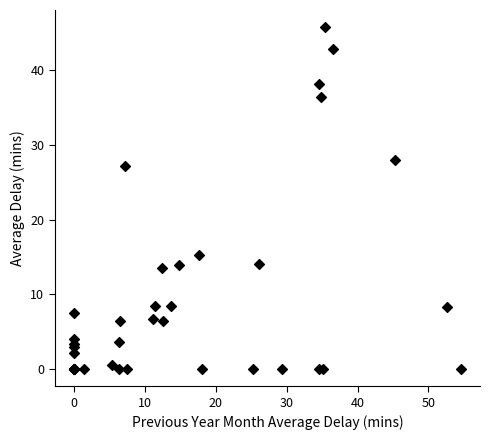

What Y value in the scatter plot is closest to 22?

27.2